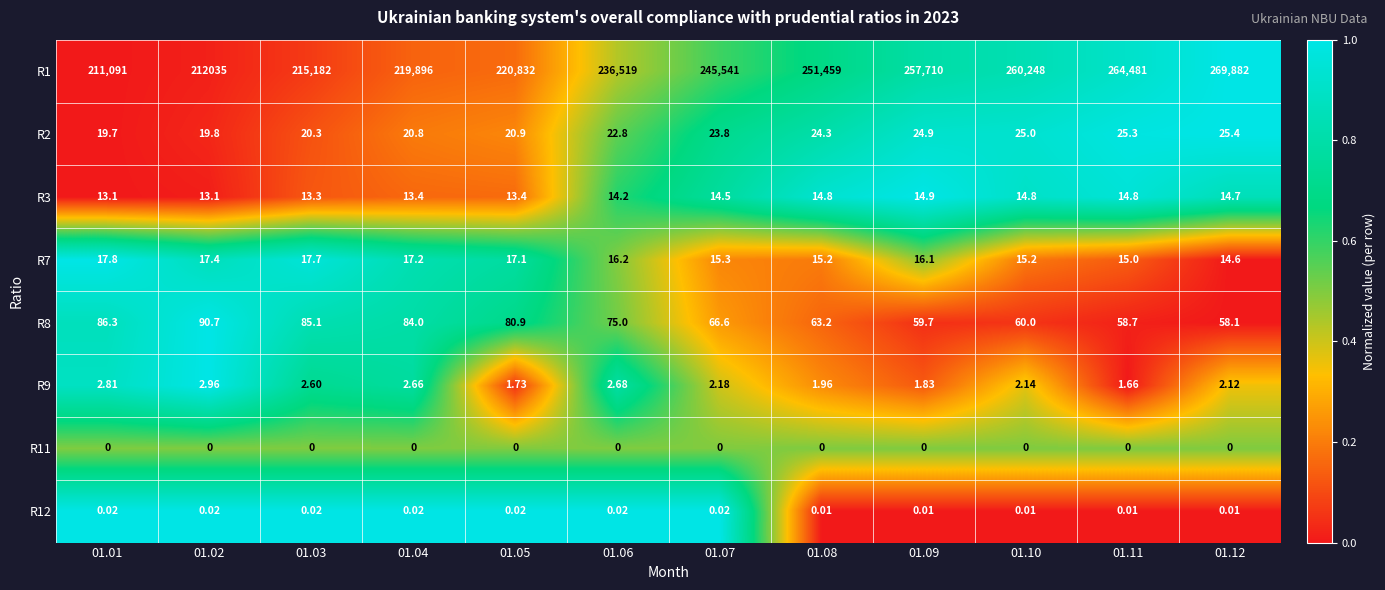

Which series has the largest total across all categories?

R1